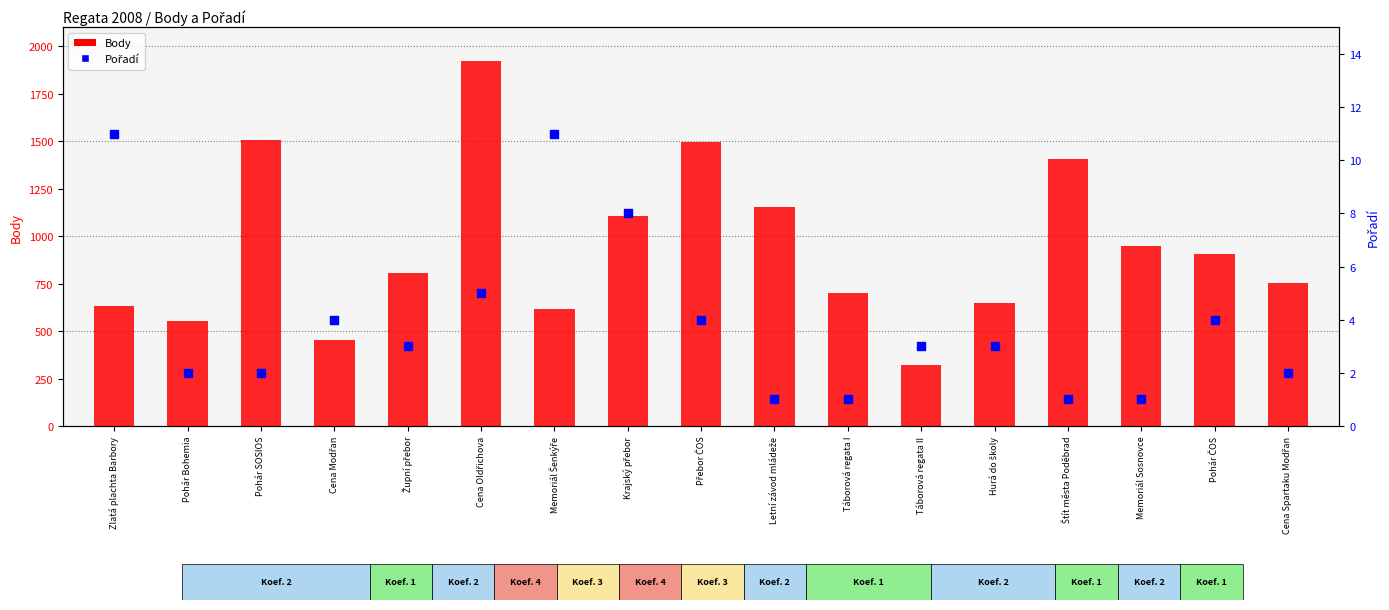

Which series contains the lowest Y value?

Pořadí